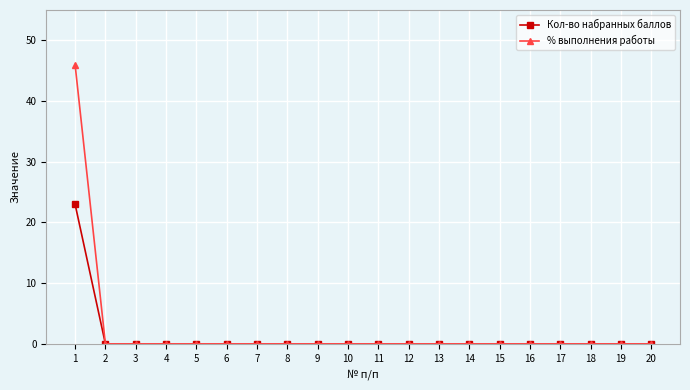

The Кол-во набранных баллов series shows 0 at 3. True or false?

True